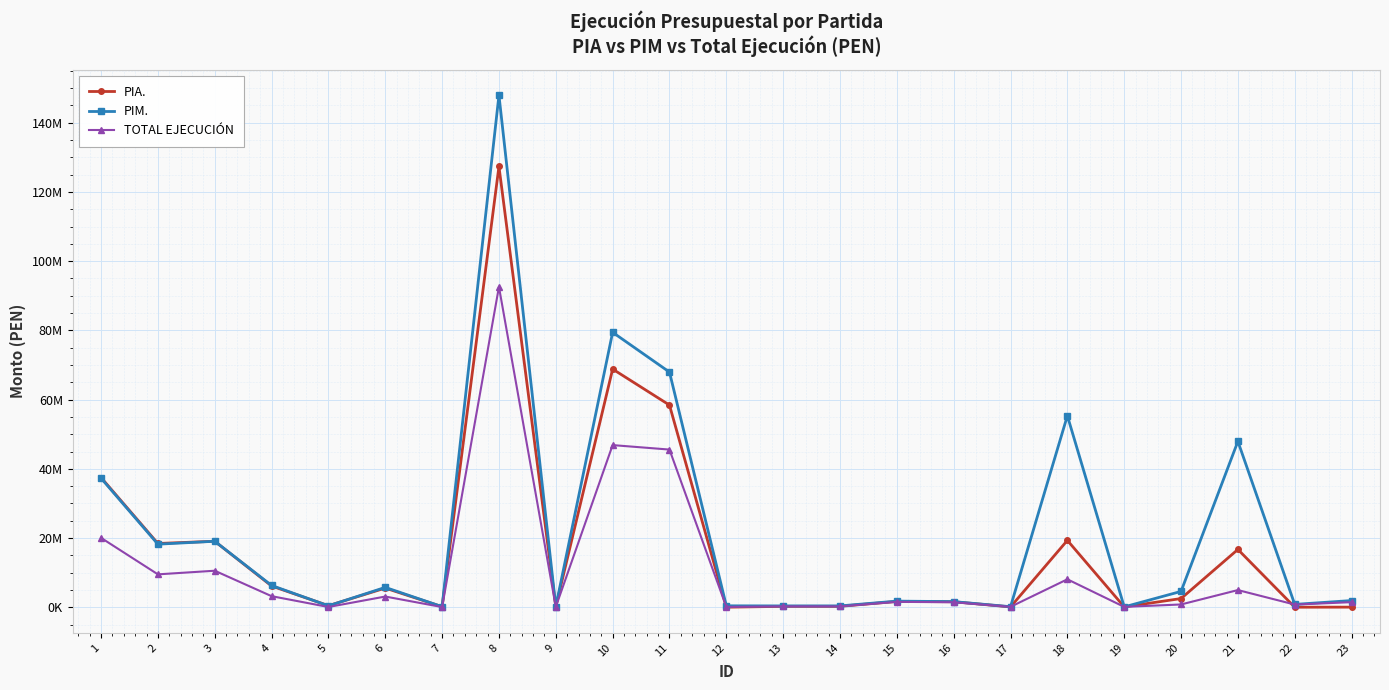

Is this an area chart (filled region under the line)?

No